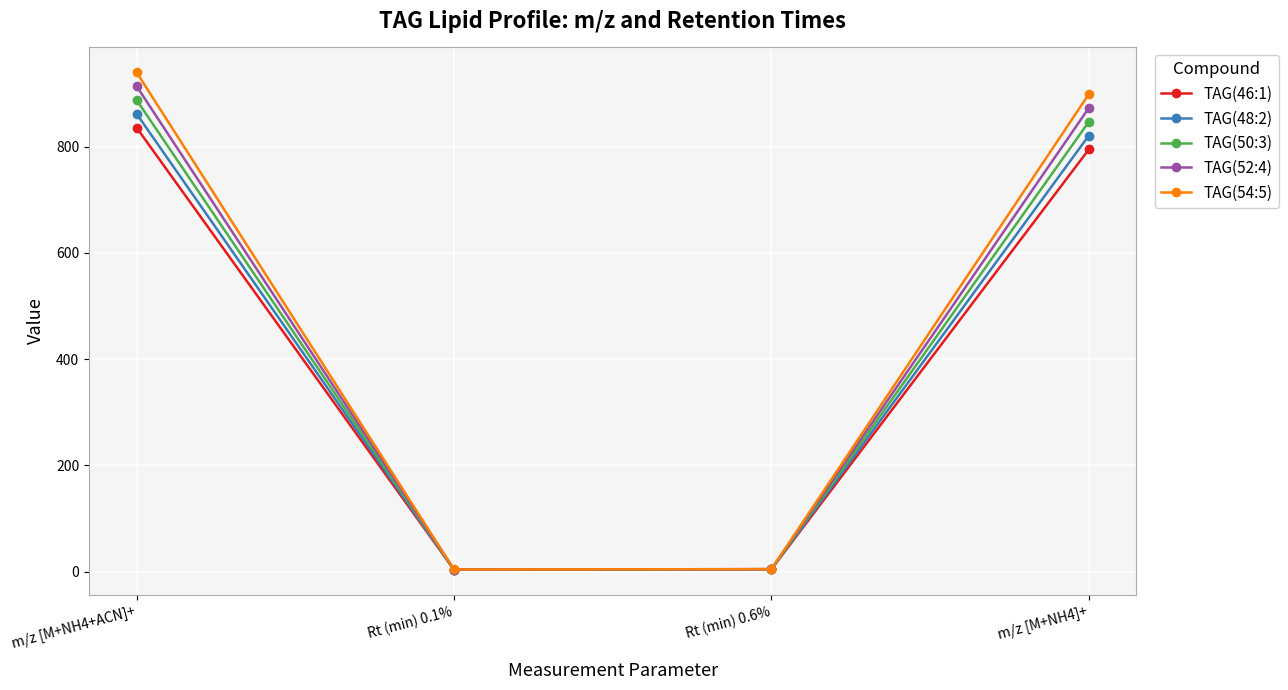

What is the minimum value shown in the chart?

3.5